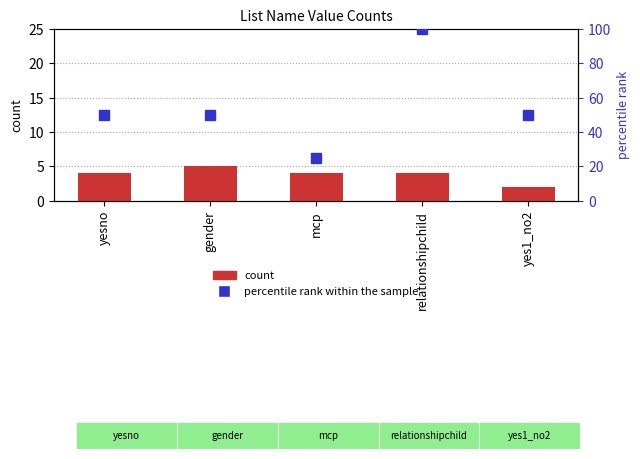

The value of percentile rank within the sample at yes1_no2 is 50. True or false?

True